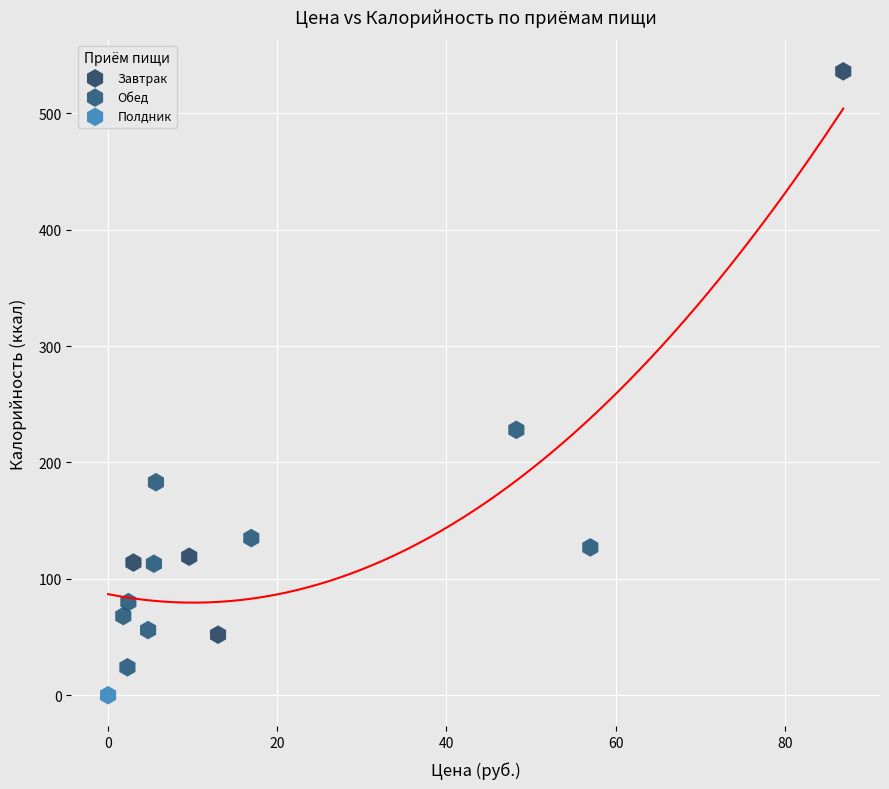

What are all the series names shown in the legend?

Завтрак, Обед, Полдник